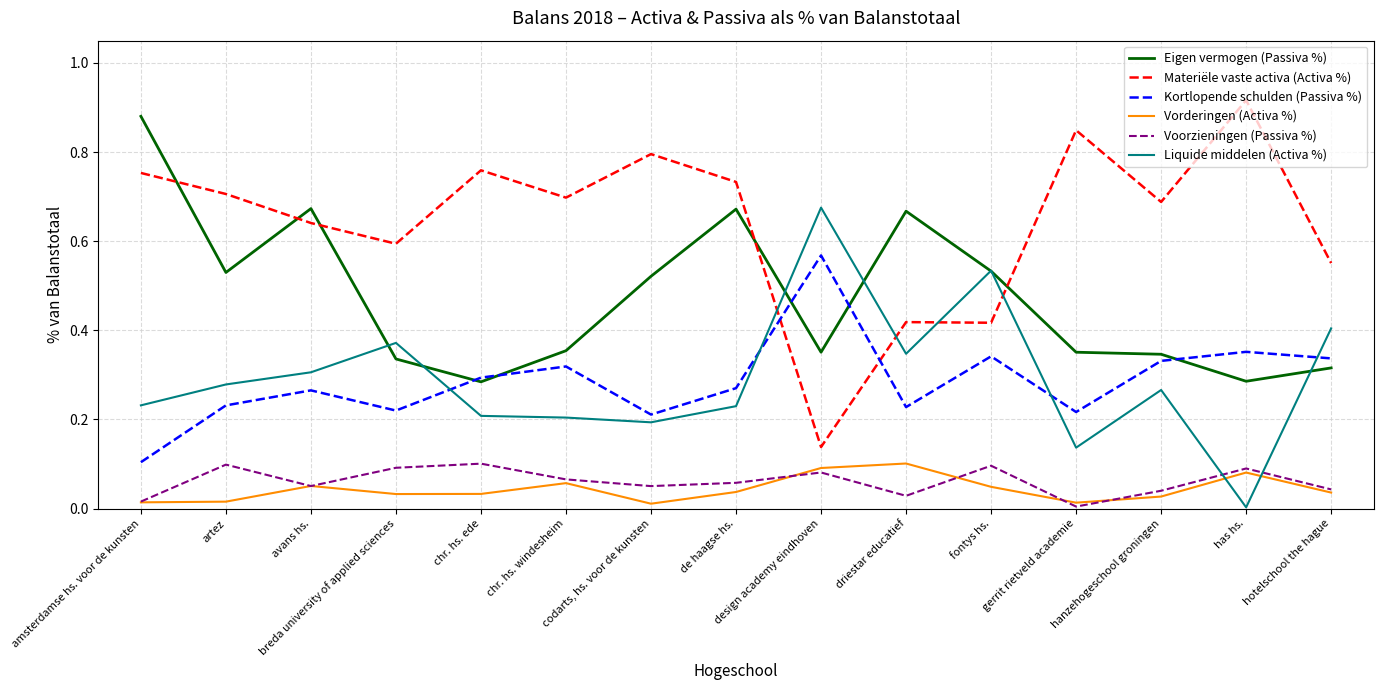

Which series has the largest total across all categories?

Materiële vaste activa (Activa %)